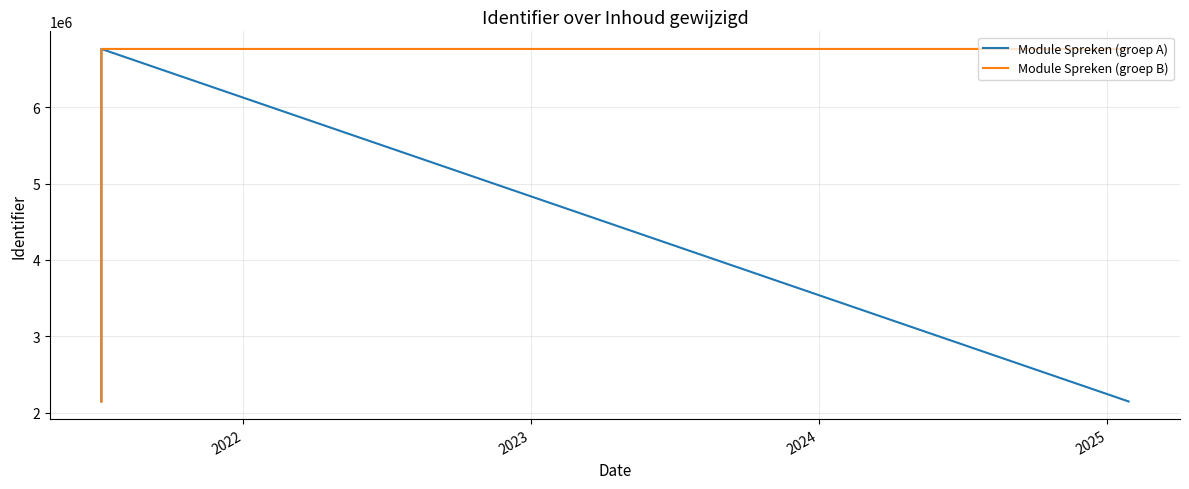

Reading left to right, extract all data points from this chart.

Module Spreken (groep A): 2144494	6762970	6762973	6762979	2144493
Module Spreken (groep B): 2144496	6762972	6762975	6762981	6762968